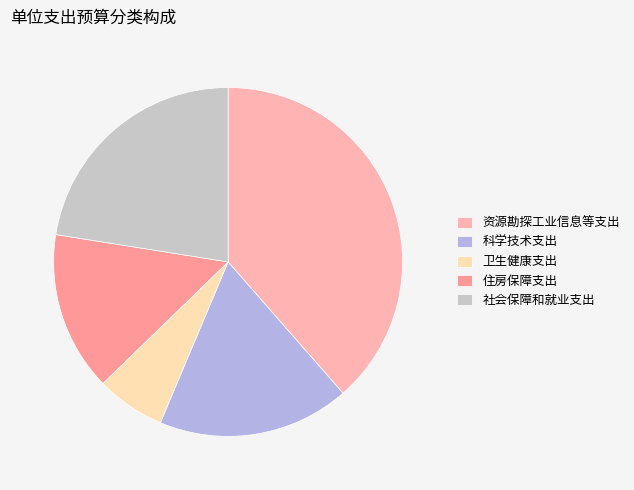

Count the number of slices in the pie.

5